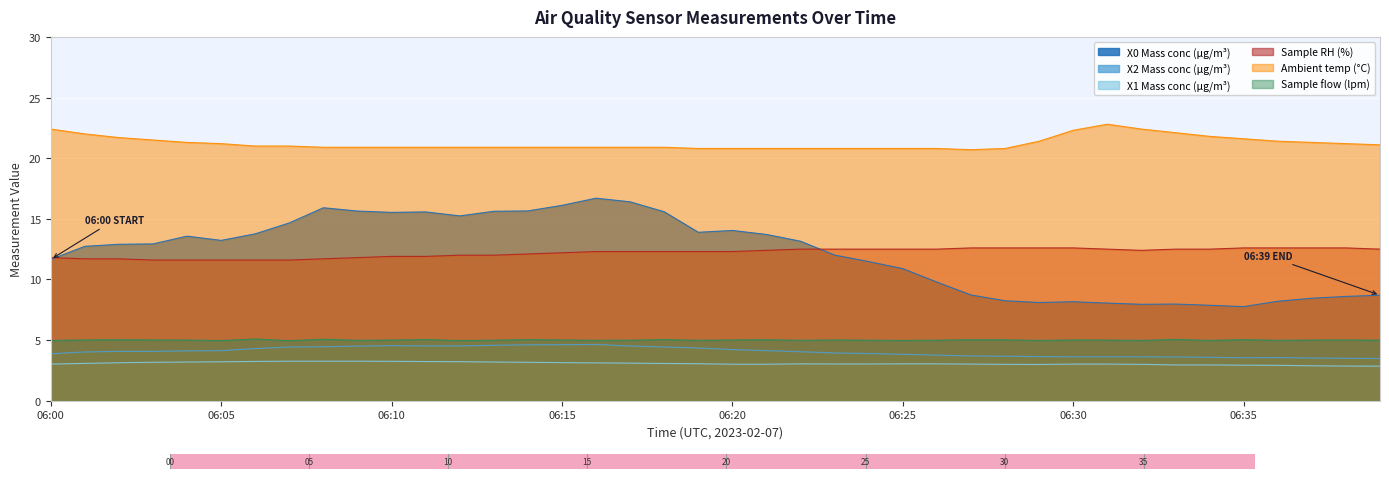

True or false: X1 Mass conc (μg/m³) and X2 Mass conc (μg/m³) cross at least once.

False